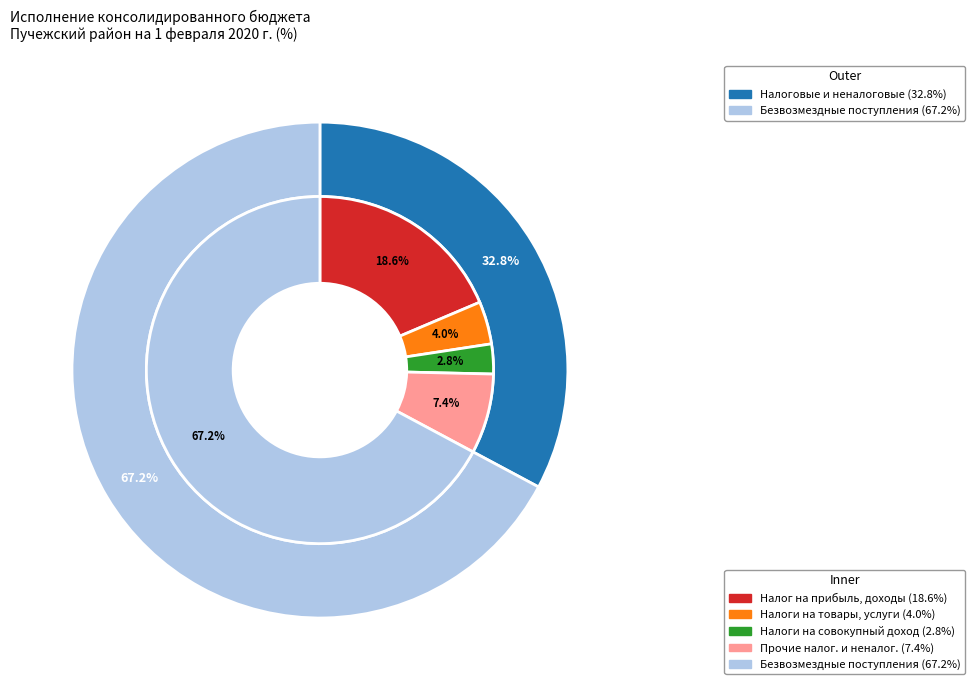

The НАЛОГИ НА СОВОКУПНЫЙ ДОХОД slice represents 1% of the pie. True or false?

False